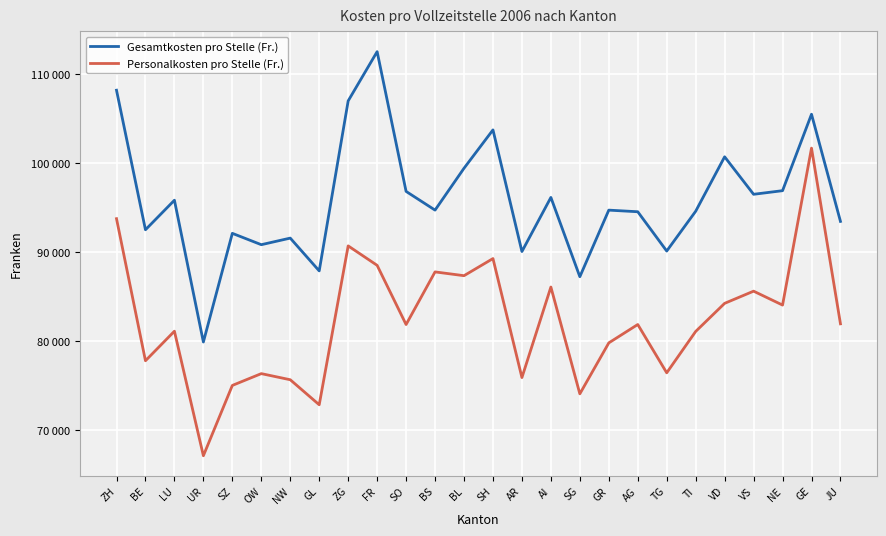

Is this an area chart (filled region under the line)?

No